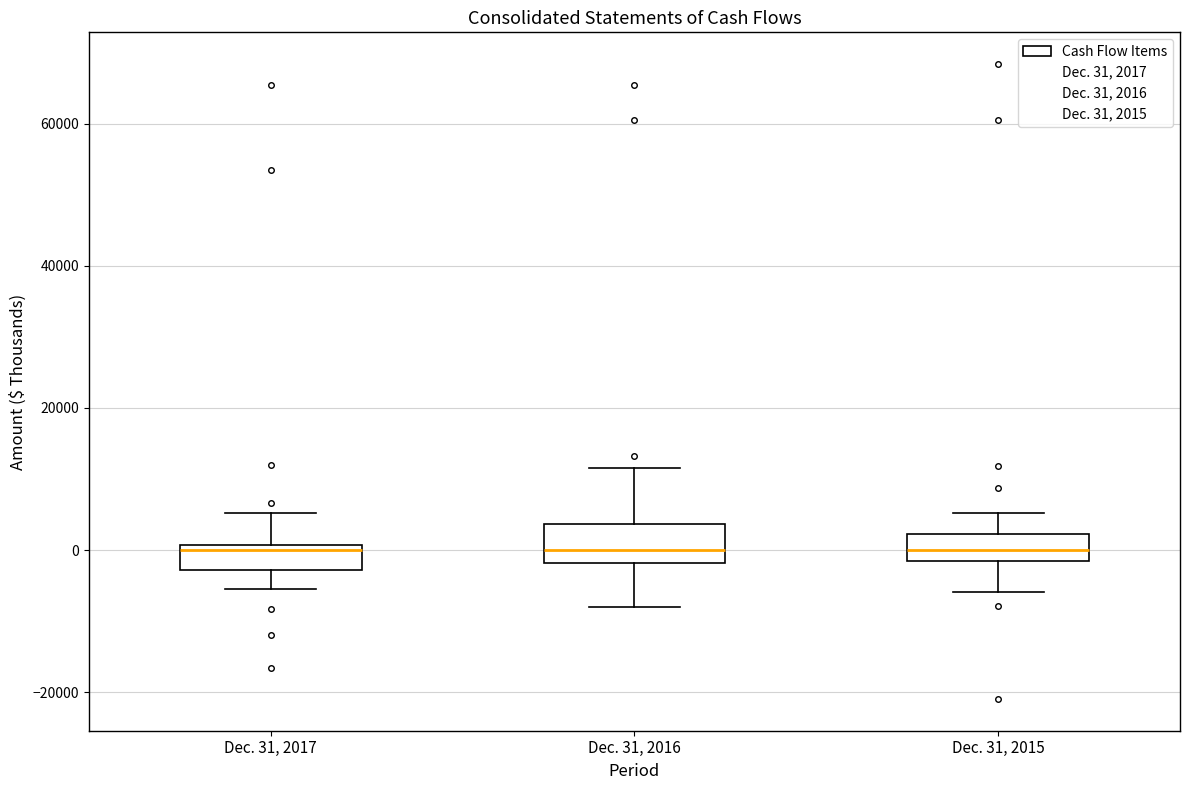

Reading left to right, transcribe this box plot: for each box, give where its median line is, the range the box spans, and where its two whiskers end, as read against the y-axis. The values are not printed on the chart, so give them approximately, as read against the axis.

Dec. 31, 2017: median 0 (just below the box's upper edge), box -2000 to 0, whiskers -6000 to 6000
Dec. 31, 2016: median 0, box -2000 to 4000, whiskers -8000 to 12000
Dec. 31, 2015: median 0, box -2000 to 2000, whiskers -6000 to 6000